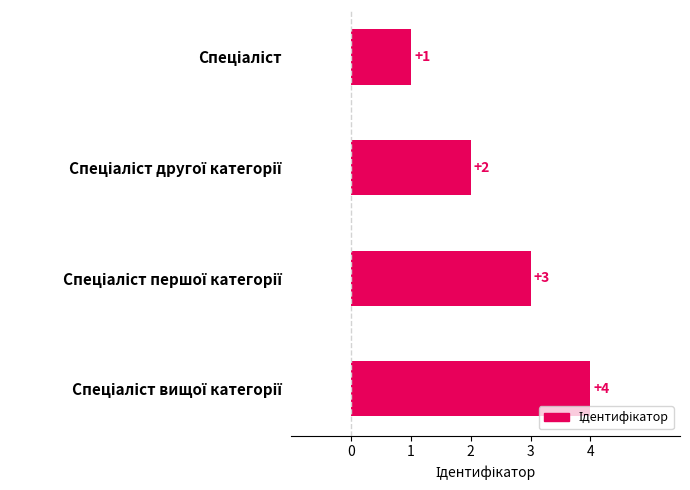

Does the chart contain stacked bars?

No